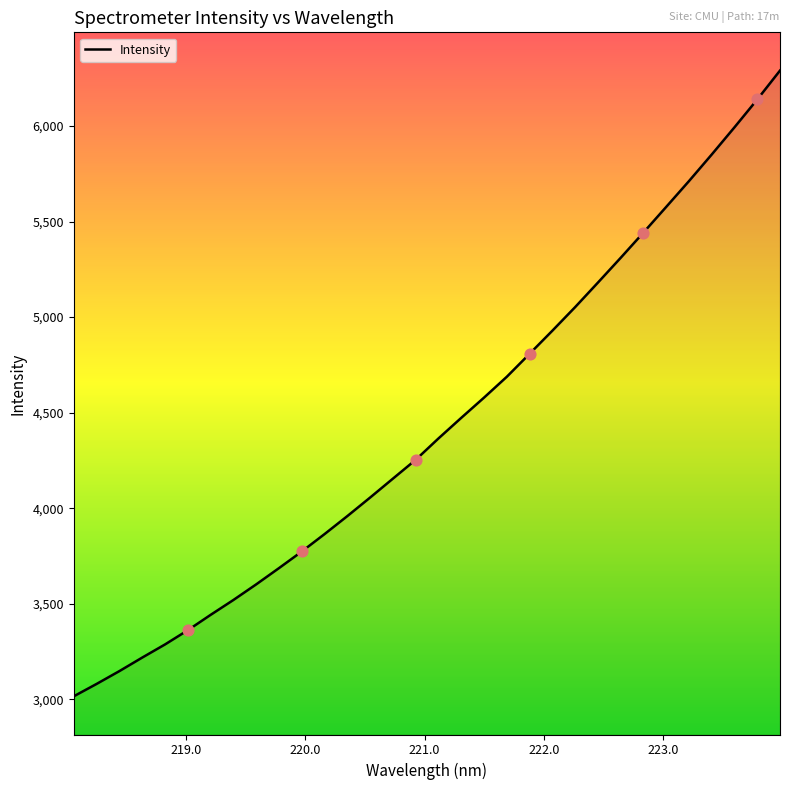

What is the maximum value shown in the chart?

6290.2